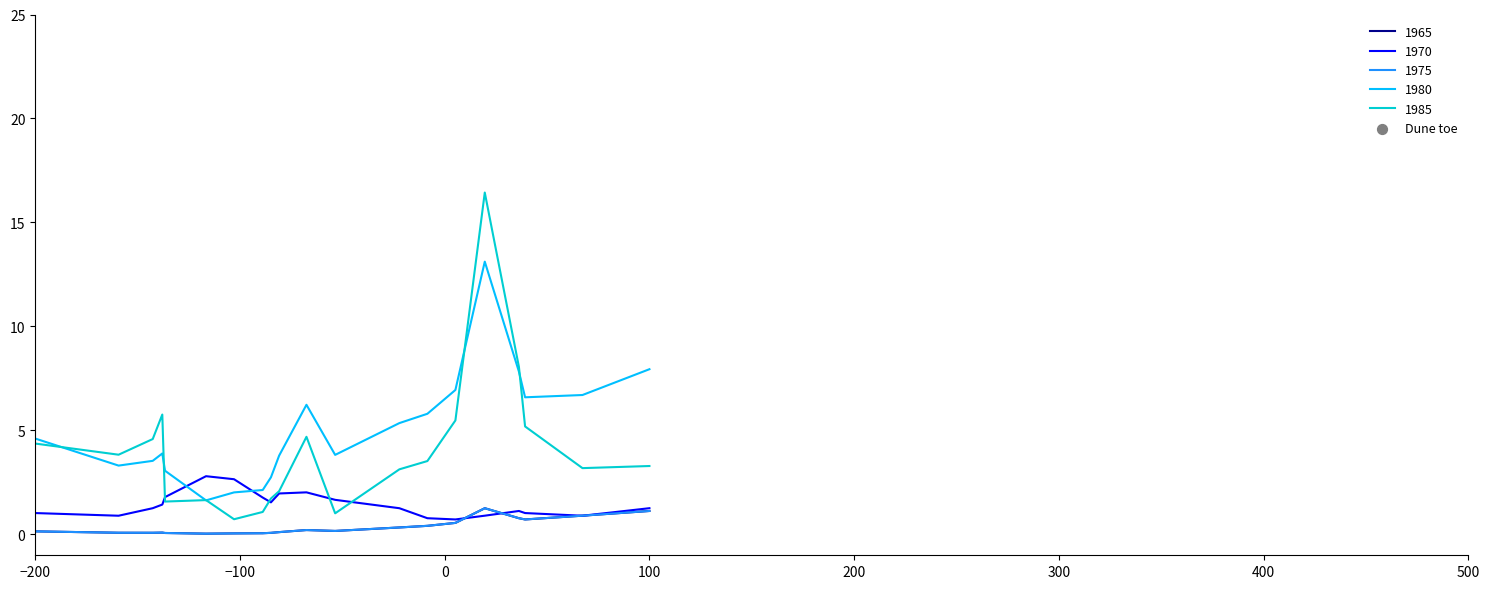

Does the chart display data point markers on the line(s)?

No